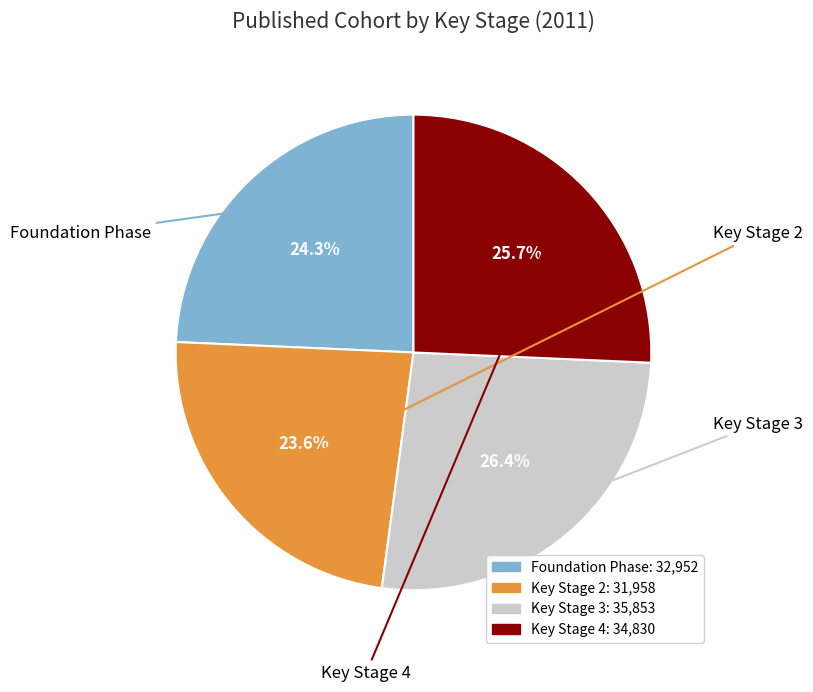

Is it true that Key Stage 4 is 32% of the pie?

False